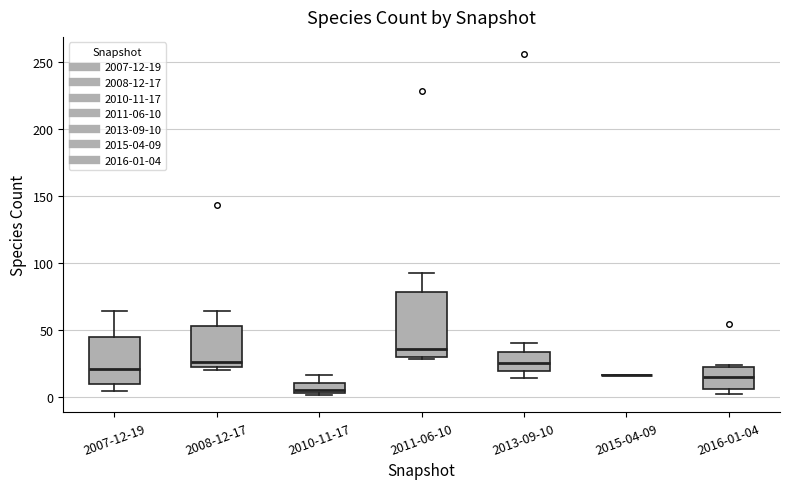

Where does the upper whisker of the box for 2010-11-17 end on the y-axis? The values are not printed on the chart, so give them approximately, as read against the axis.

15